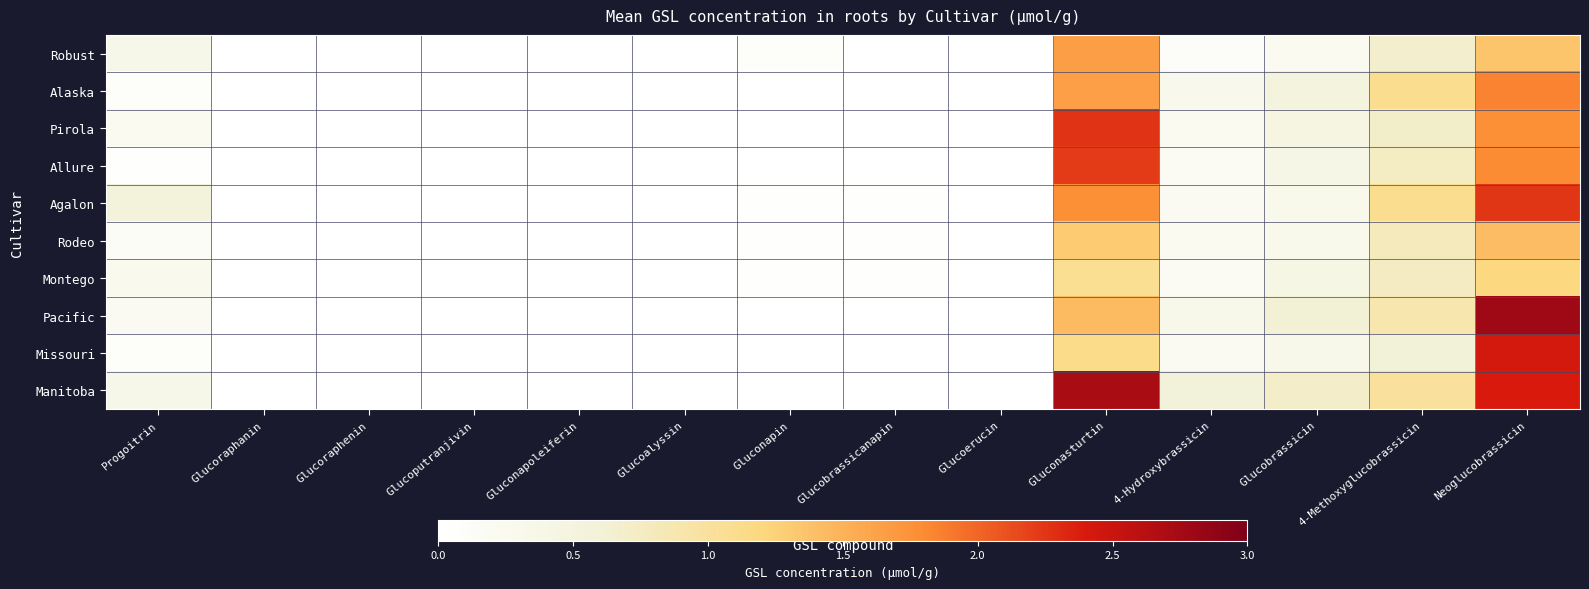

Reading right to left, extract all data points from this chart.

Robust: Neoglucobrassicin=1.4	4-Methoxyglucobrassicin=0.7	Glucobrassicin=0.2	4-Hydroxybrassicin=0.1	Gluconasturtin=1.7	Glucoerucin=0.0	Glucobrassicanapin=0.0	Gluconapin=0.1	Glucoalyssin=0.0	Gluconapoleiferin=0.0	Glucoputranjivin=0.0	Glucoraphenin=0.0	Glucoraphanin=0.0	Progoitrin=0.3
Alaska: Neoglucobrassicin=1.8	4-Methoxyglucobrassicin=1.1	Glucobrassicin=0.5	4-Hydroxybrassicin=0.3	Gluconasturtin=1.6	Glucoerucin=0.0	Glucobrassicanapin=0.0	Gluconapin=0.0	Glucoalyssin=0.0	Gluconapoleiferin=0.0	Glucoputranjivin=0.0	Glucoraphenin=0.0	Glucoraphanin=0.0	Progoitrin=0.1
Pirola: Neoglucobrassicin=1.8	4-Methoxyglucobrassicin=0.7	Glucobrassicin=0.5	4-Hydroxybrassicin=0.2	Gluconasturtin=2.3	Glucoerucin=0.0	Glucobrassicanapin=0.0	Gluconapin=0.0	Glucoalyssin=0.0	Gluconapoleiferin=0.0	Glucoputranjivin=0.0	Glucoraphenin=0.0	Glucoraphanin=0.0	Progoitrin=0.2
Allure: Neoglucobrassicin=1.8	4-Methoxyglucobrassicin=0.7	Glucobrassicin=0.4	4-Hydroxybrassicin=0.2	Gluconasturtin=2.2	Glucoerucin=0.0	Glucobrassicanapin=0.0	Gluconapin=0.0	Glucoalyssin=0.0	Gluconapoleiferin=0.0	Glucoputranjivin=0.0	Glucoraphenin=0.0	Glucoraphanin=0.0	Progoitrin=0.0
Agalon: Neoglucobrassicin=2.2	4-Methoxyglucobrassicin=1.1	Glucobrassicin=0.3	4-Hydroxybrassicin=0.2	Gluconasturtin=1.8	Glucoerucin=0.0	Glucobrassicanapin=0.0	Gluconapin=0.0	Glucoalyssin=0.0	Gluconapoleiferin=0.0	Glucoputranjivin=0.0	Glucoraphenin=0.0	Glucoraphanin=0.0	Progoitrin=0.5
Rodeo: Neoglucobrassicin=1.4	4-Methoxyglucobrassicin=0.8	Glucobrassicin=0.3	4-Hydroxybrassicin=0.2	Gluconasturtin=1.3	Glucoerucin=0.0	Glucobrassicanapin=0.1	Gluconapin=0.0	Glucoalyssin=0.0	Gluconapoleiferin=0.0	Glucoputranjivin=0.0	Glucoraphenin=0.0	Glucoraphanin=0.0	Progoitrin=0.2
Montego: Neoglucobrassicin=1.2	4-Methoxyglucobrassicin=0.8	Glucobrassicin=0.4	4-Hydroxybrassicin=0.2	Gluconasturtin=1.1	Glucoerucin=0.0	Glucobrassicanapin=0.0	Gluconapin=0.0	Glucoalyssin=0.0	Gluconapoleiferin=0.0	Glucoputranjivin=0.0	Glucoraphenin=0.0	Glucoraphanin=0.0	Progoitrin=0.3
Pacific: Neoglucobrassicin=2.8	4-Methoxyglucobrassicin=0.9	Glucobrassicin=0.6	4-Hydroxybrassicin=0.3	Gluconasturtin=1.4	Glucoerucin=0.0	Glucobrassicanapin=0.0	Gluconapin=0.0	Glucoalyssin=0.0	Gluconapoleiferin=0.0	Glucoputranjivin=0.0	Glucoraphenin=0.0	Glucoraphanin=0.0	Progoitrin=0.2
Missouri: Neoglucobrassicin=2.4	4-Methoxyglucobrassicin=0.6	Glucobrassicin=0.3	4-Hydroxybrassicin=0.2	Gluconasturtin=1.1	Glucoerucin=0.0	Glucobrassicanapin=0.0	Gluconapin=0.0	Glucoalyssin=0.0	Gluconapoleiferin=0.0	Glucoputranjivin=0.0	Glucoraphenin=0.0	Glucoraphanin=0.0	Progoitrin=0.1
Manitoba: Neoglucobrassicin=2.4	4-Methoxyglucobrassicin=1.0	Glucobrassicin=0.7	4-Hydroxybrassicin=0.6	Gluconasturtin=2.7	Glucoerucin=0.0	Glucobrassicanapin=0.0	Gluconapin=0.0	Glucoalyssin=0.0	Gluconapoleiferin=0.0	Glucoputranjivin=0.0	Glucoraphenin=0.0	Glucoraphanin=0.0	Progoitrin=0.3